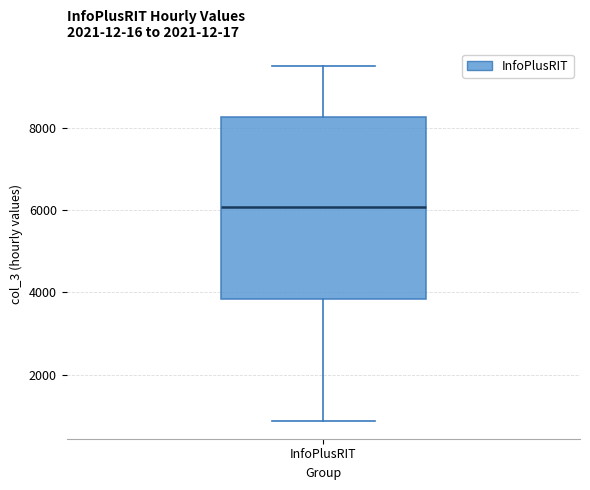

Read this box plot against the y-axis: the position of the median line, the range covered by the box, and the ends of both whiskers. The values are not printed on the chart, so give them approximately, as read against the axis.

median 6000, box 3800 to 8200, whiskers 800 to 9600